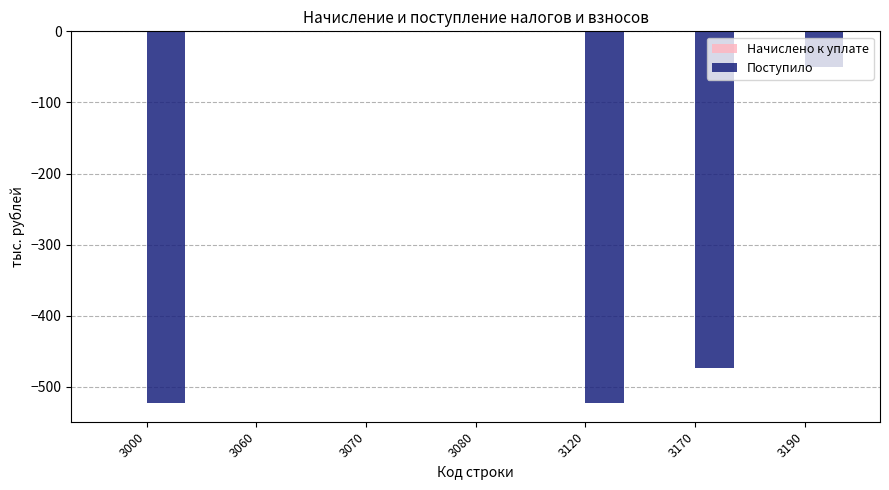

True or false: the data shows 0 at 3060.

True